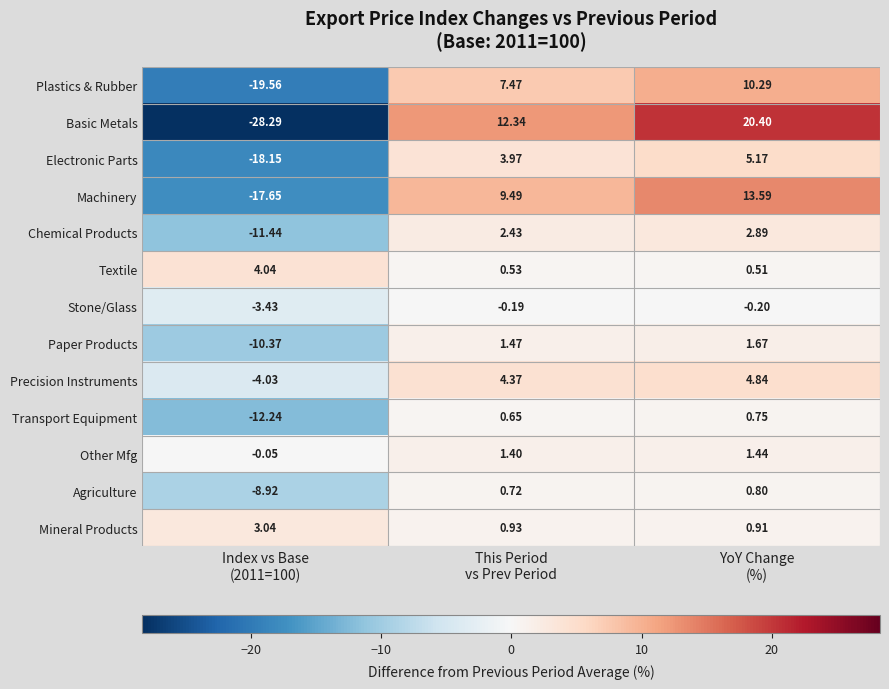

Which series has the largest total across all categories?

Machinery